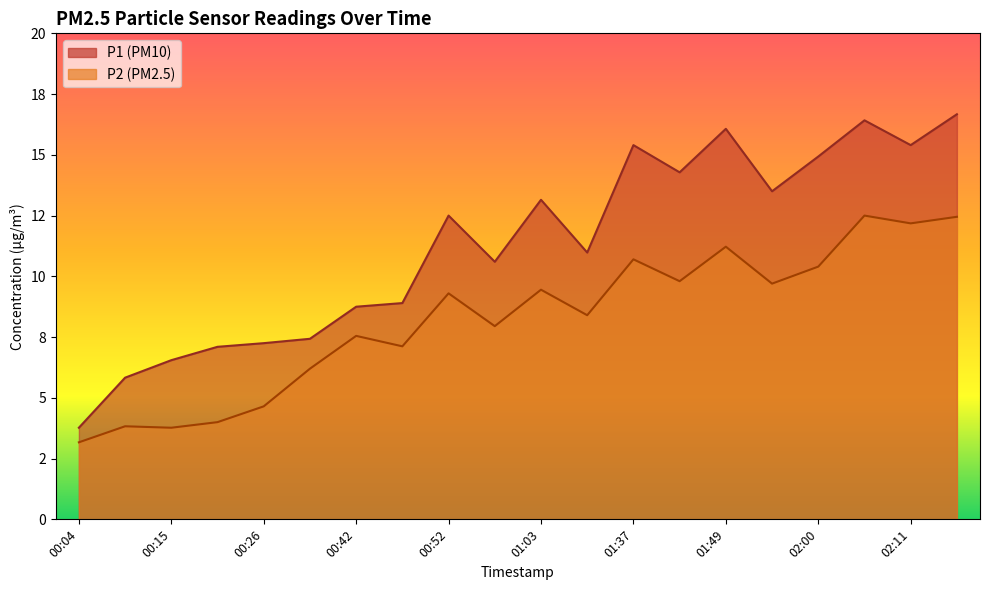

At which label does P1 first exceed 12?

00:52